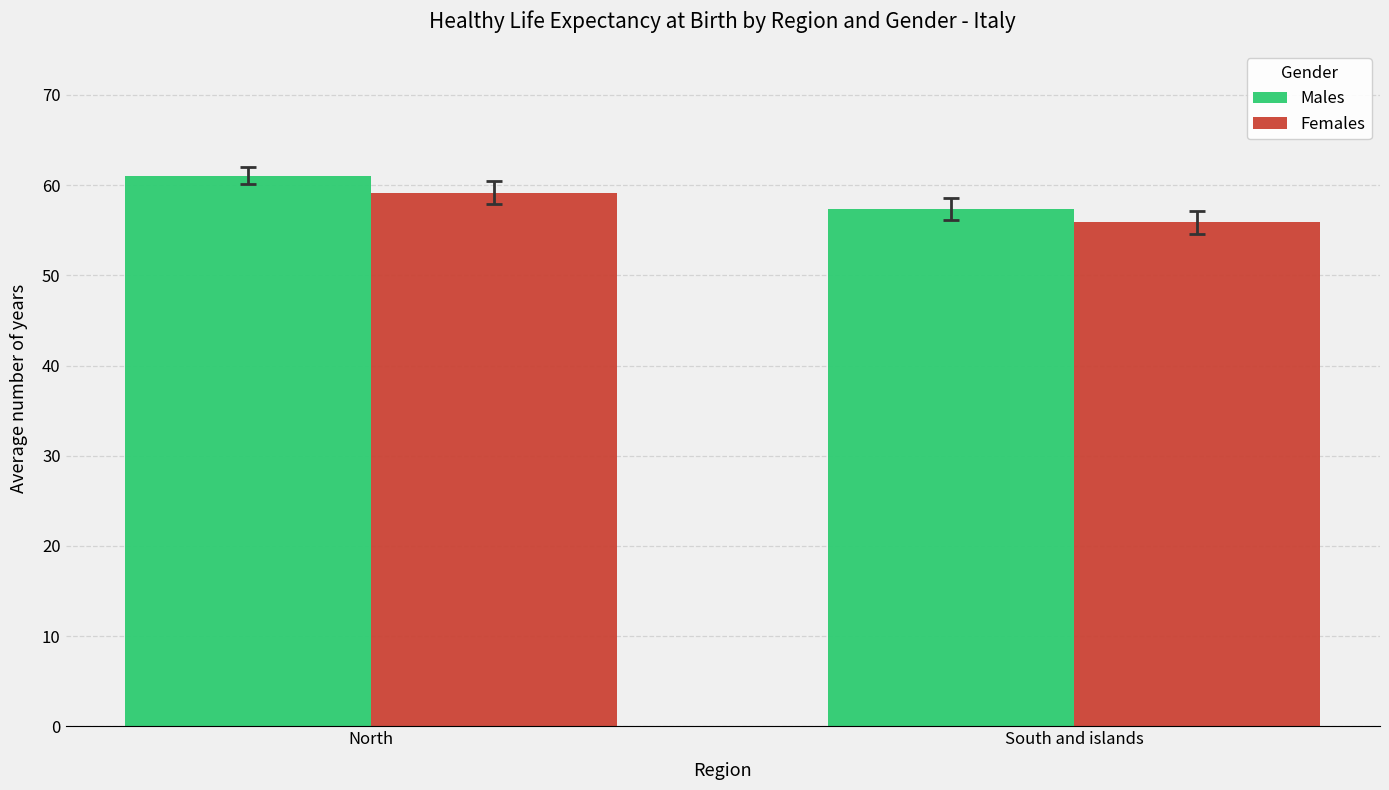

Does the chart contain stacked bars?

No